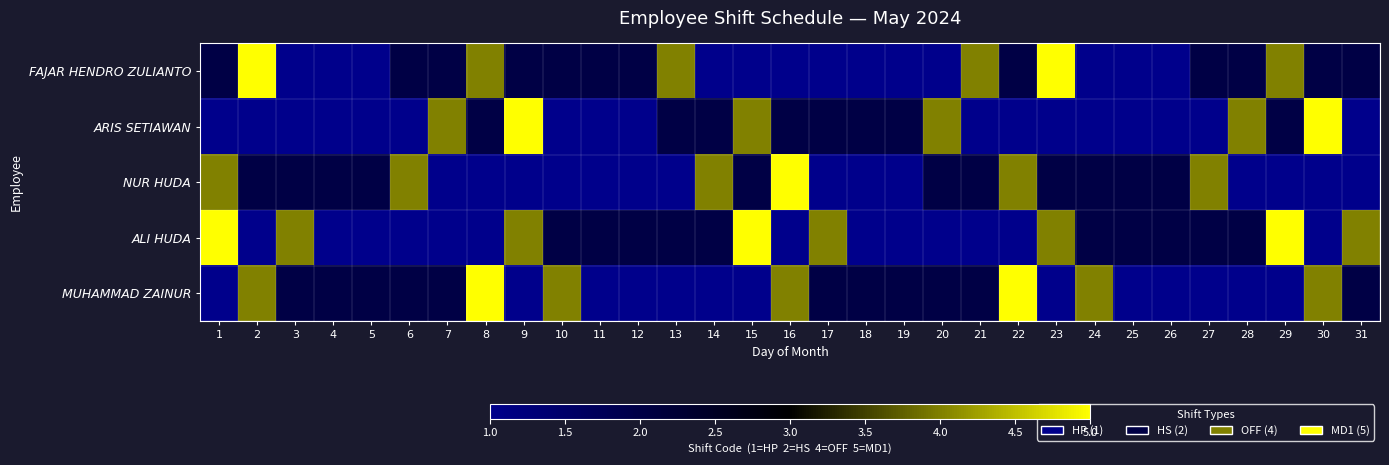

At 24, list the series in order from smallest to largest.

FAJAR HENDRO ZULIANTO, ARIS SETIAWAN, NUR HUDA, ALI HUDA, MUHAMMAD ZAINUR